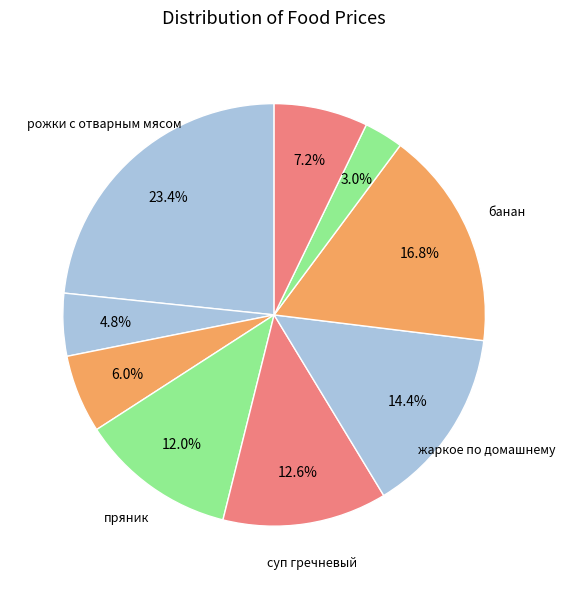

Count the number of slices in the pie.

9